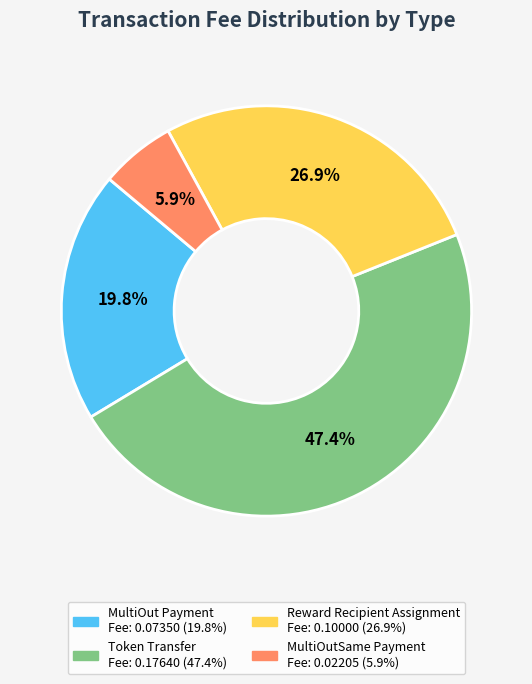

How many slices are in this pie chart?

4